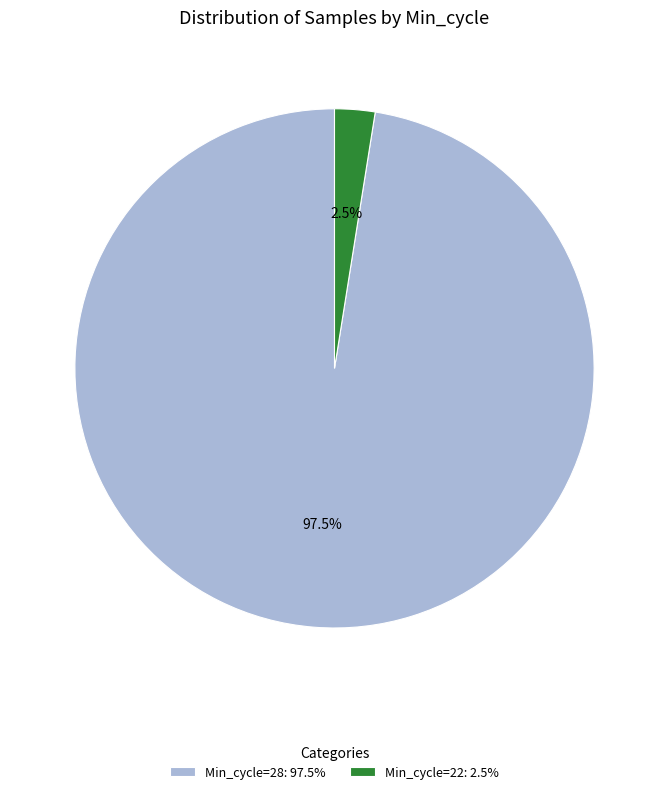

Which slice is the largest?

Min_cycle=28: 97.5%